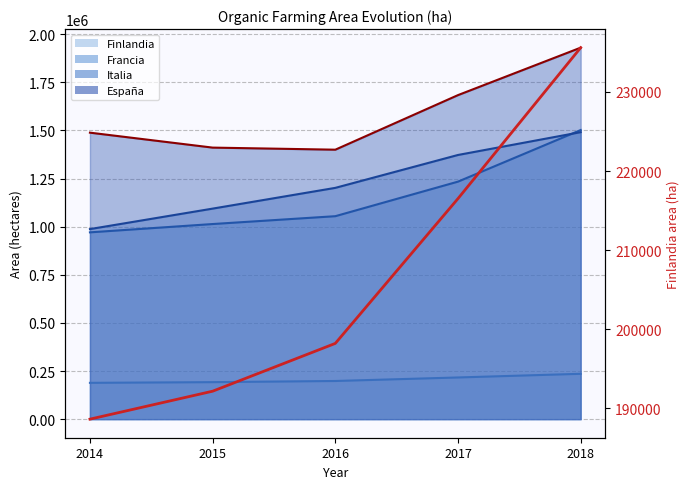

What is the change in value from 2014 to 2018?

+46970